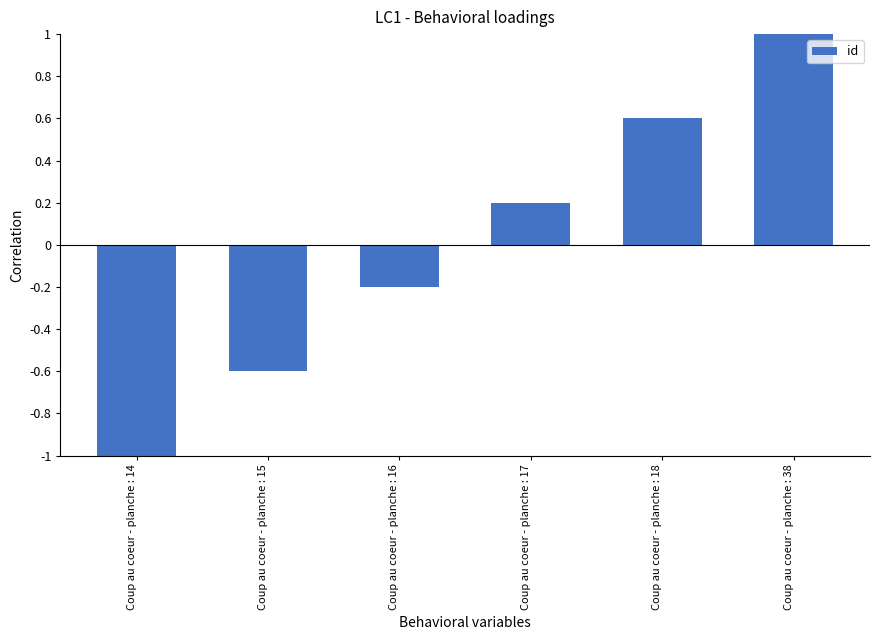

What is the change in value from Coup au coeur - planche : 16 to Coup au coeur - planche : 18?

+0.8